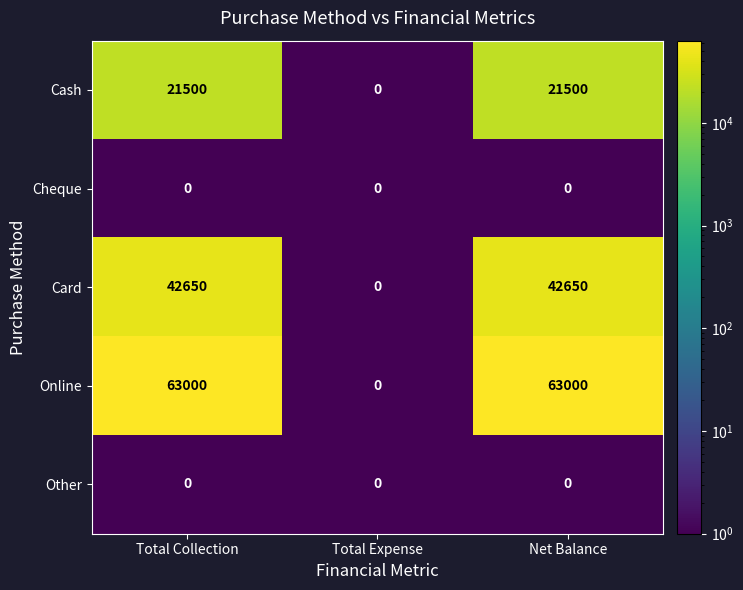

True or false: Cash has a value of 21500 at Total Collection.

True